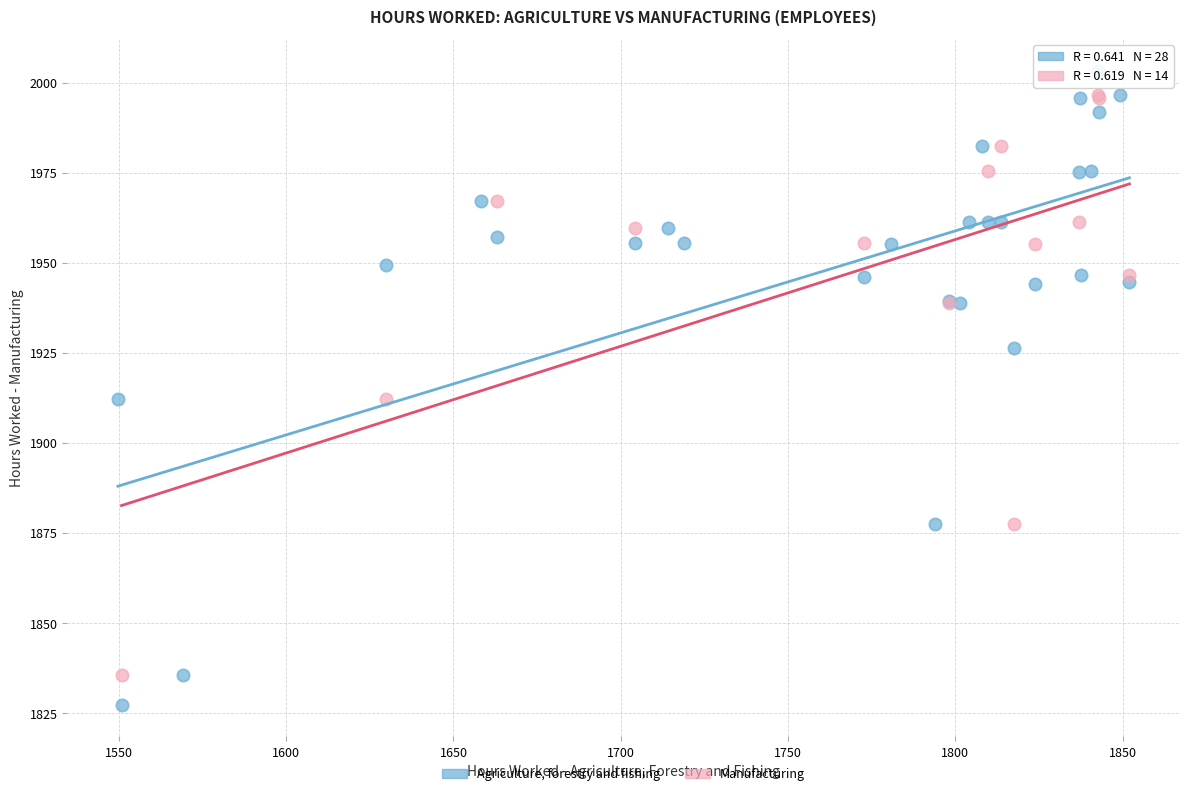

Which series contains the lowest Y value?

Agriculture, forestry and fishing